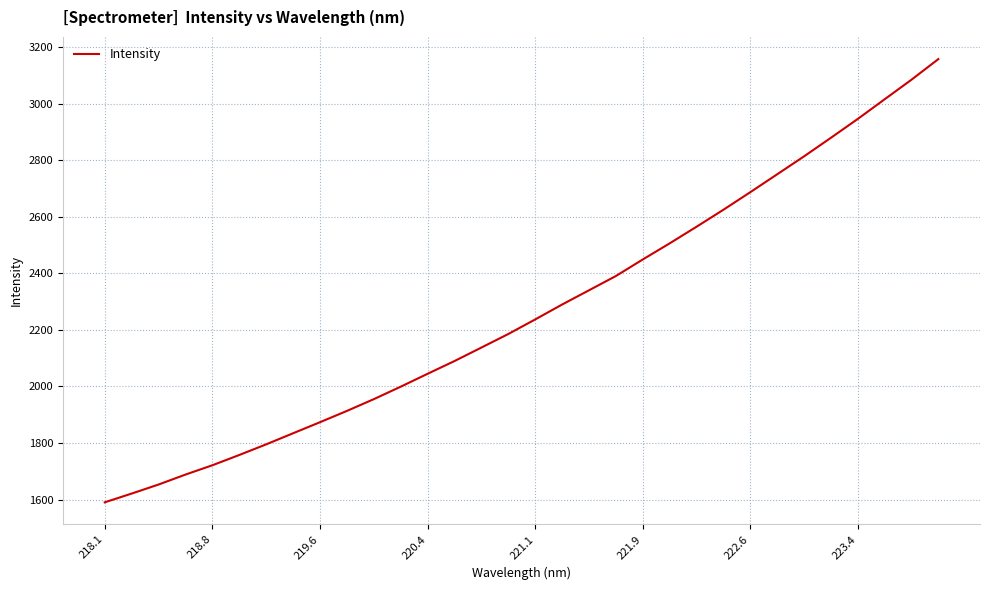

Does the chart have visible grid lines?

Yes